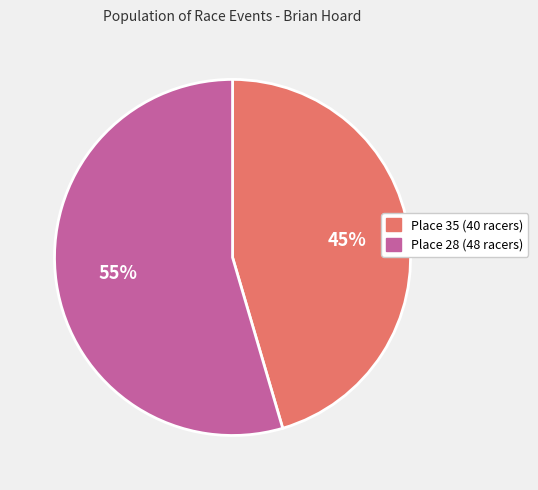

Which has a higher value, Place 28 or Place 35?

Place 28